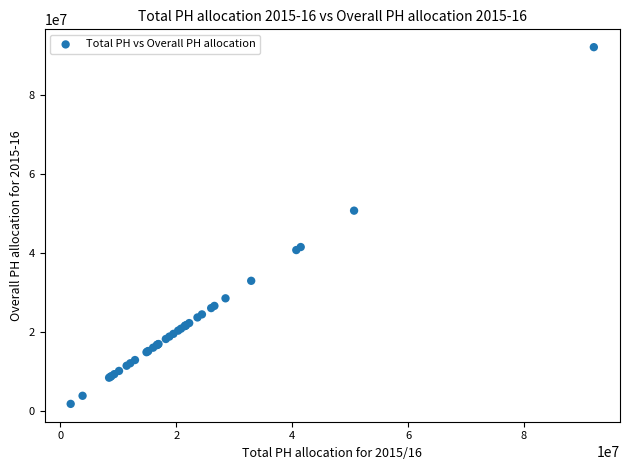

What Y value in the scatter plot is closest to 46910262?

50674065.7